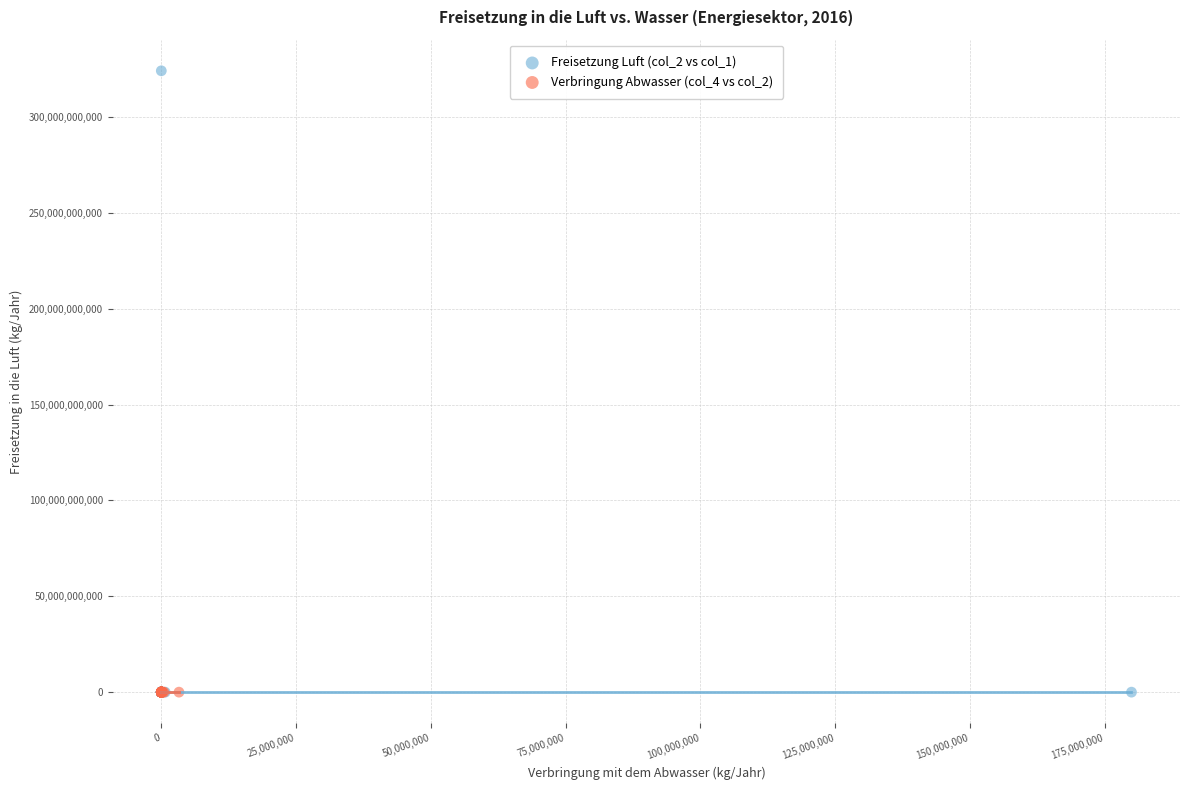

Which series reaches the maximum Y coordinate?

Freisetzung Luft (col_2 vs col_1)